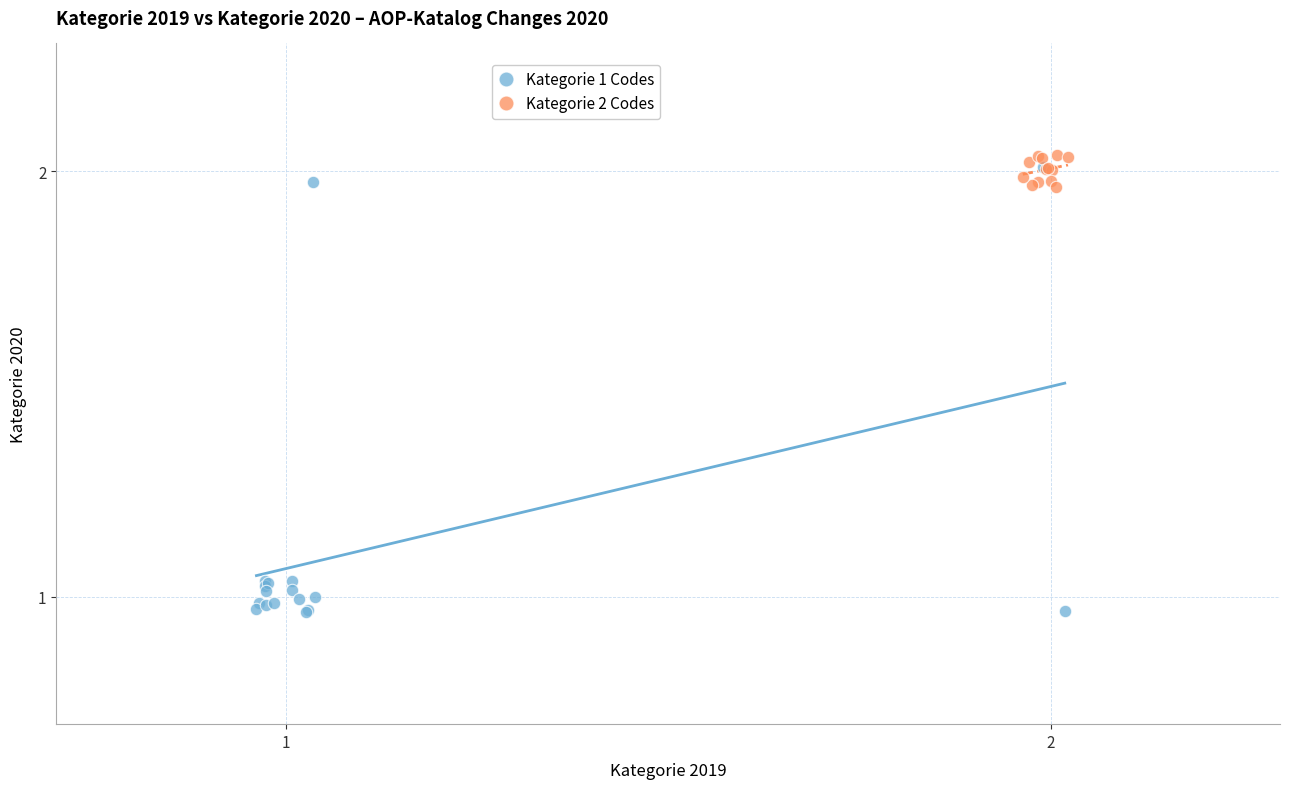

Which series reaches the maximum Y coordinate?

Kategorie 2 Codes